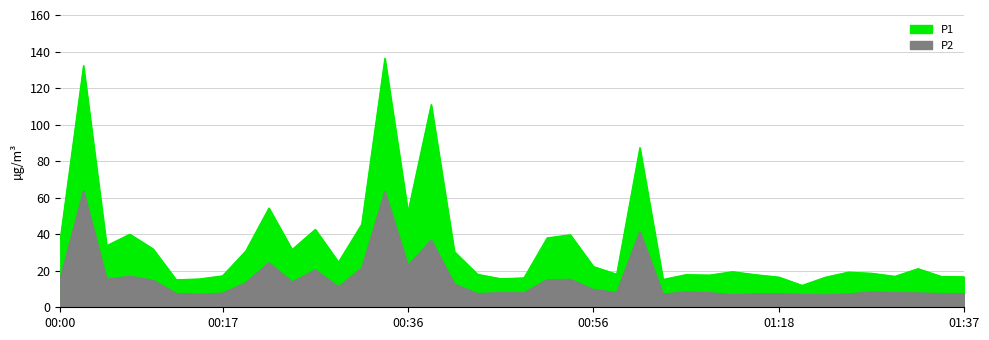

What is the difference between the maximum and minimum values in the P1 series?

124.3